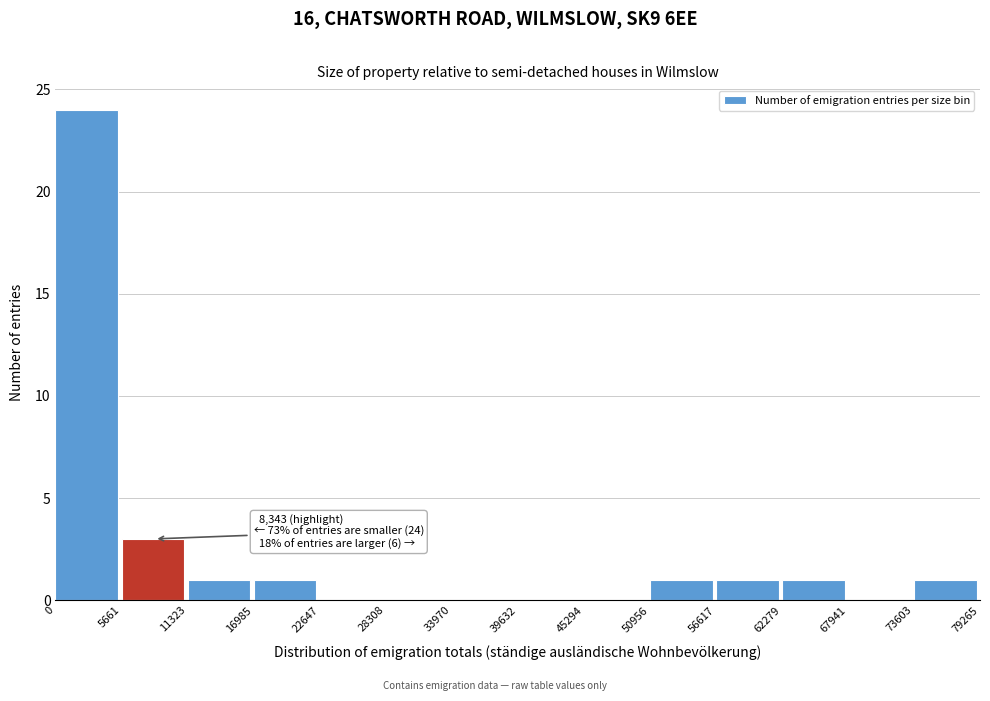

Over which range of the x-axis is the bar tallest?

0 to 5661